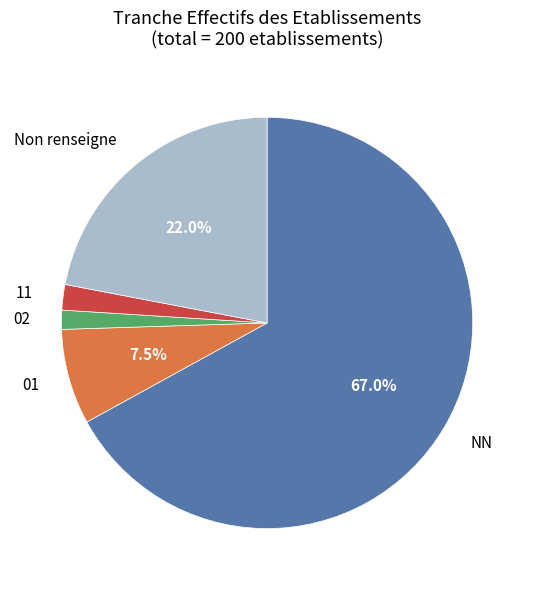

Is there any slice that represents more than half of the pie?

Yes